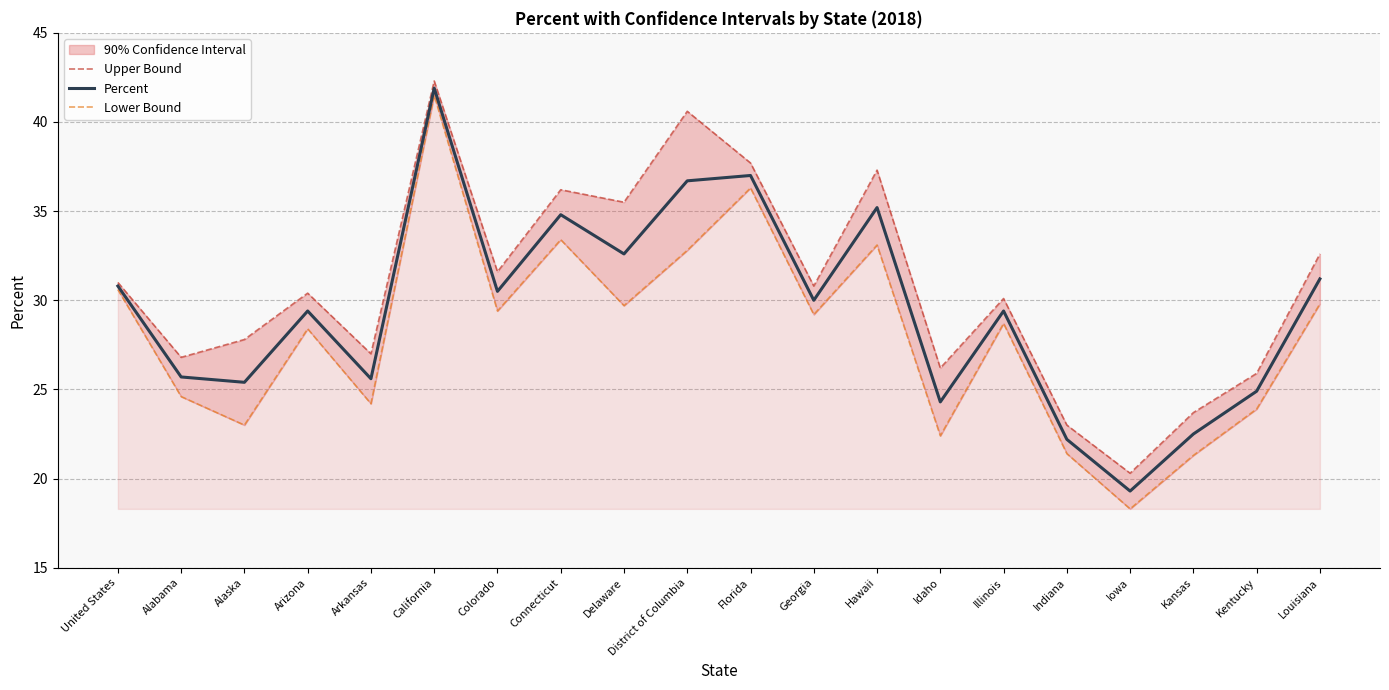

At which label does Upper Bound first exceed 30?

United States